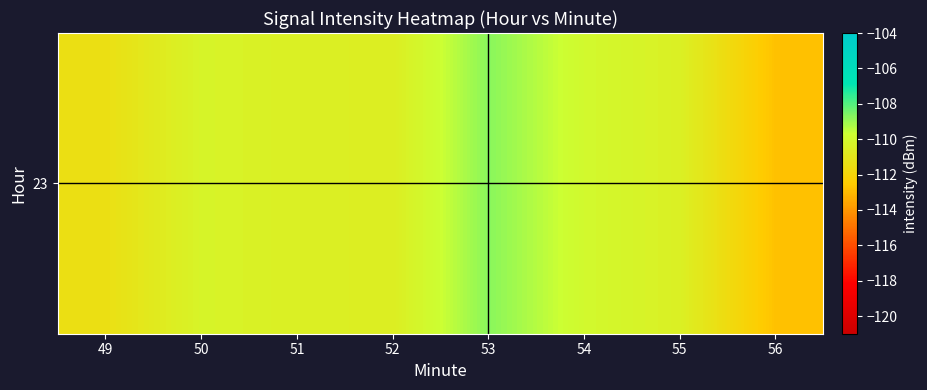

Count the number of values greater than -110.

2